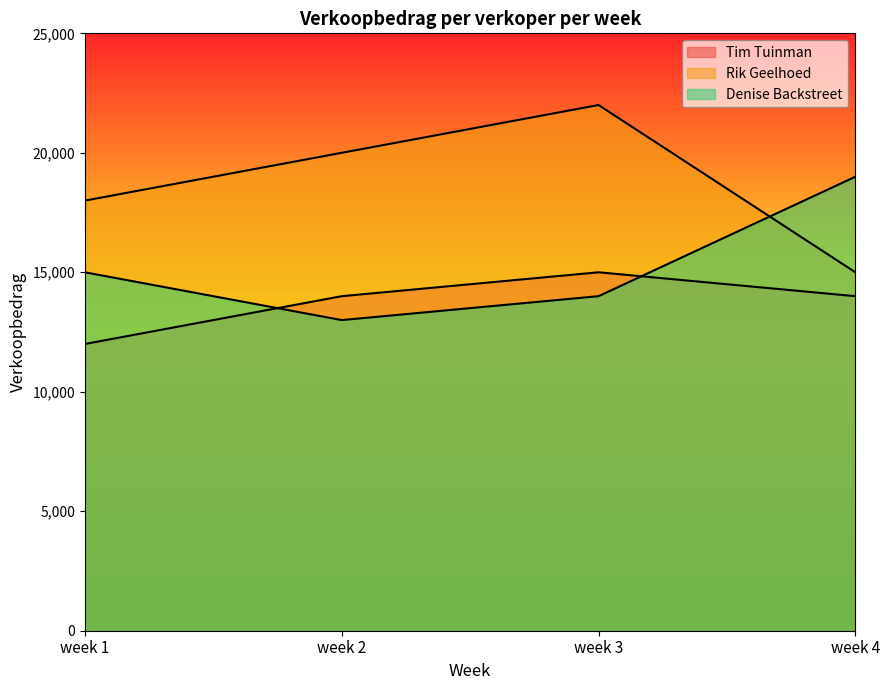

Reading left to right, list all the values displayed in this chart.

Tim Tuinman: week 1=12000	week 2=14000	week 3=15000	week 4=14000
Rik Geelhoed: week 1=18000	week 2=20000	week 3=22000	week 4=15000
Denise Backstreet: week 1=15000	week 2=13000	week 3=14000	week 4=19000